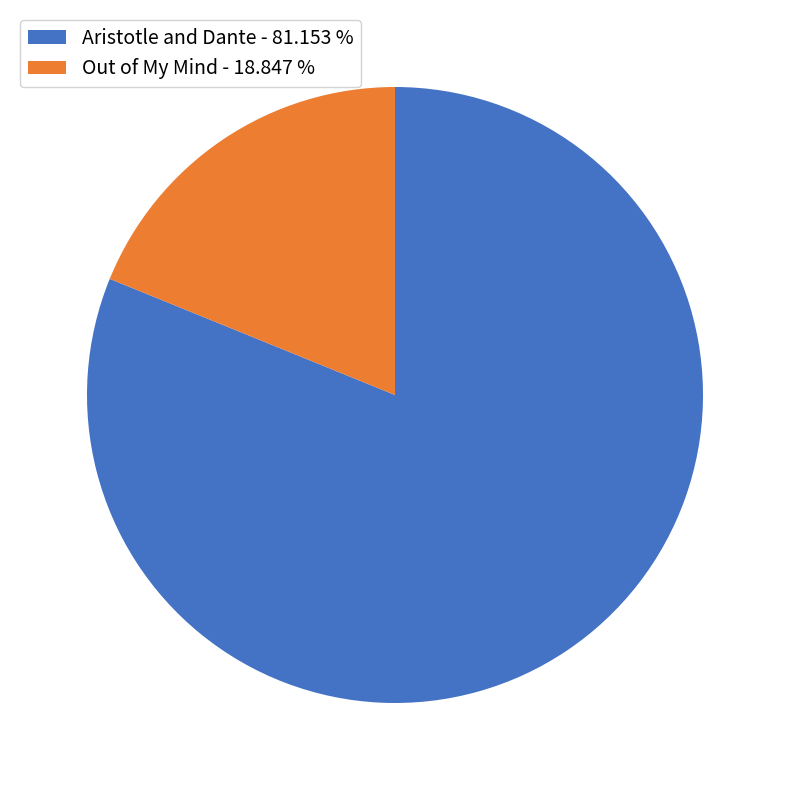

What is the largest slice in the pie chart?

Aristotle and Dante - 81.153 %